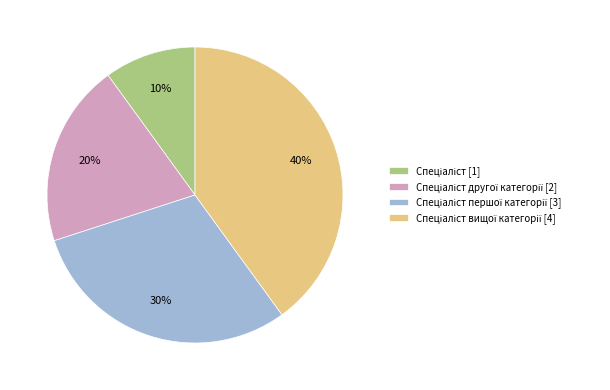

Does any single category account for the majority?

No